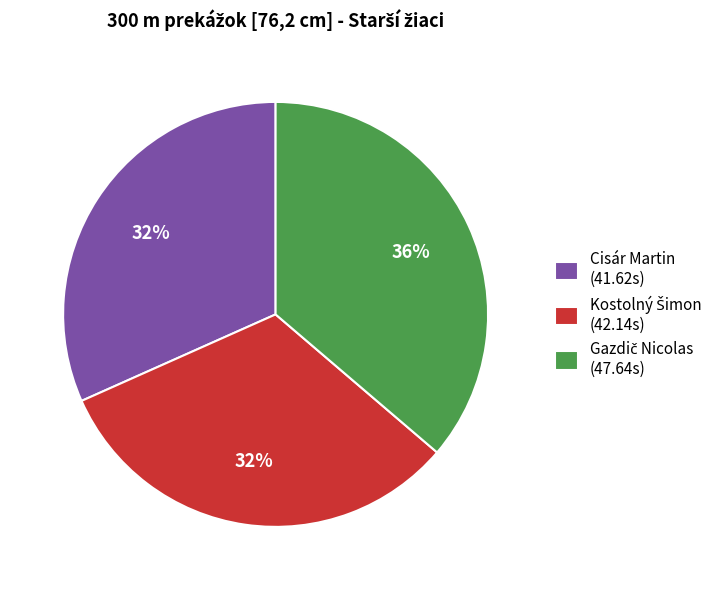

The Cisár Martin slice represents 32% of the pie. True or false?

True